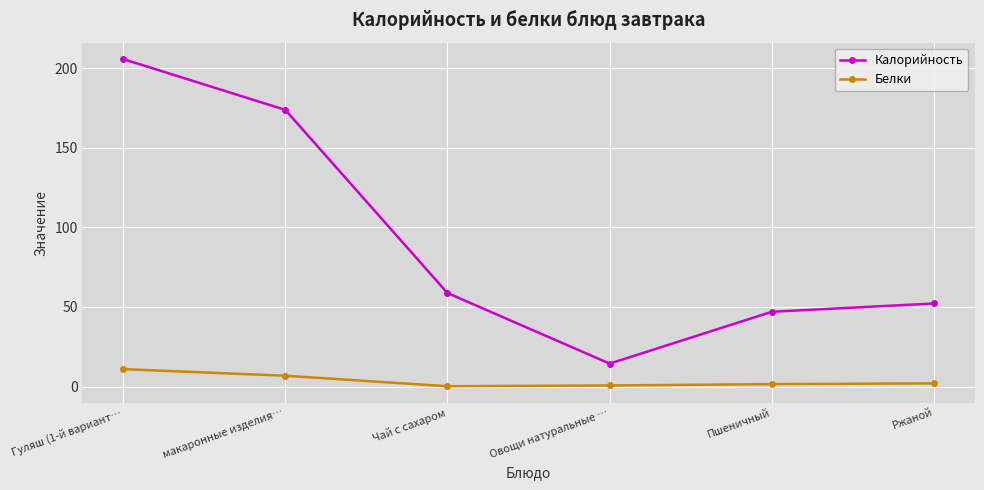

What is the average value of the Белки series?

3.7